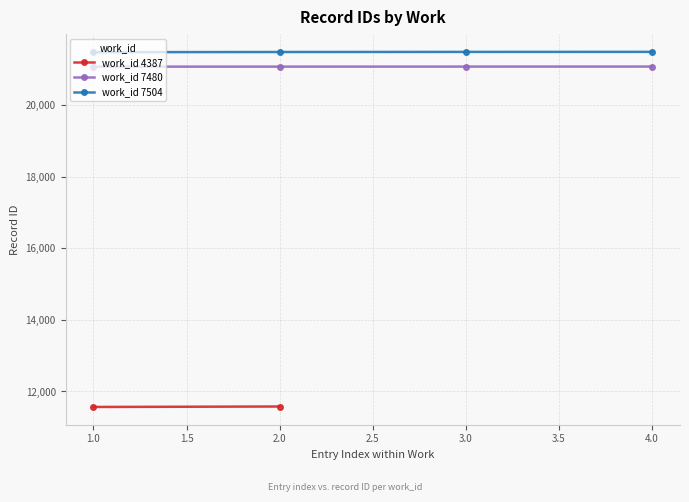

What is the lowest value of the work_id 7480 series?

21066